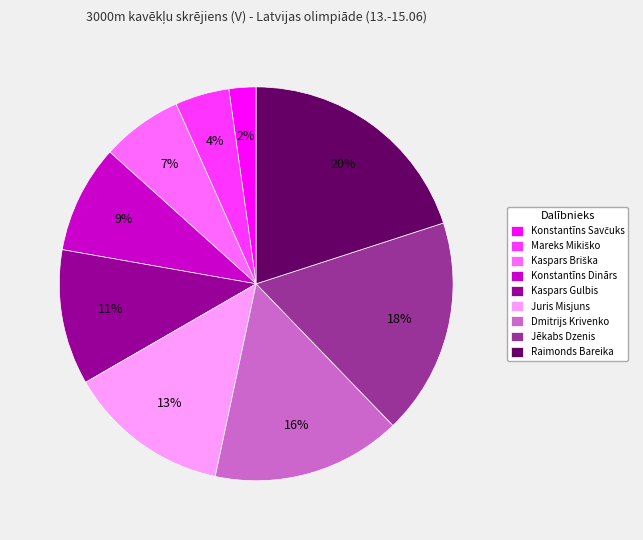

Is there a majority slice in this chart?

No